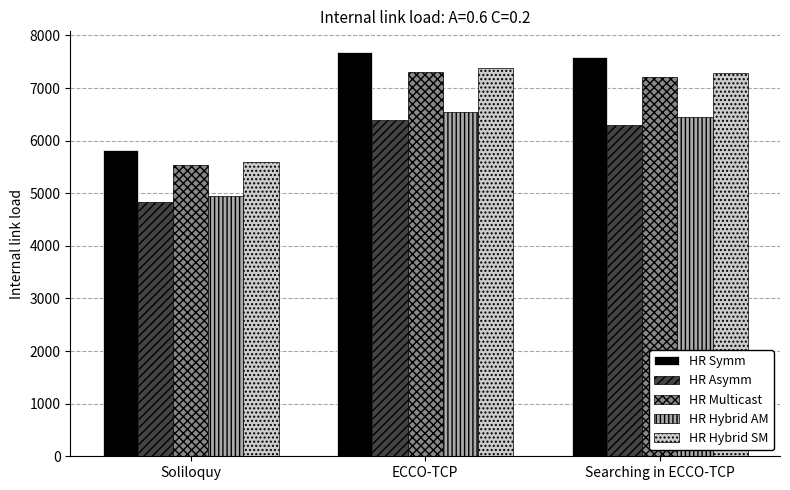

What is the average value of the HR Multicast series?

6683.9